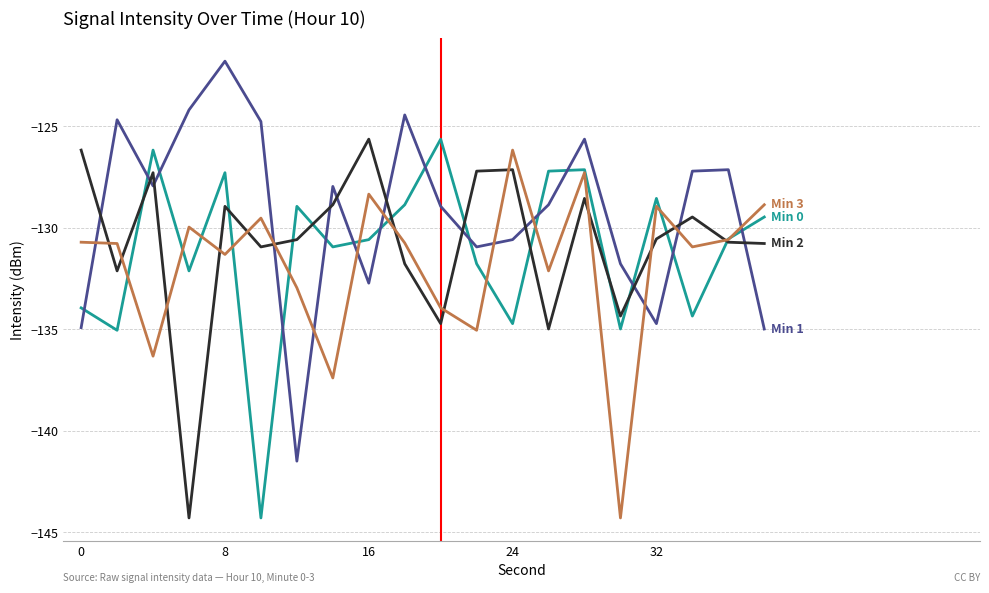

What is the minimum value shown in the chart?

-144.3